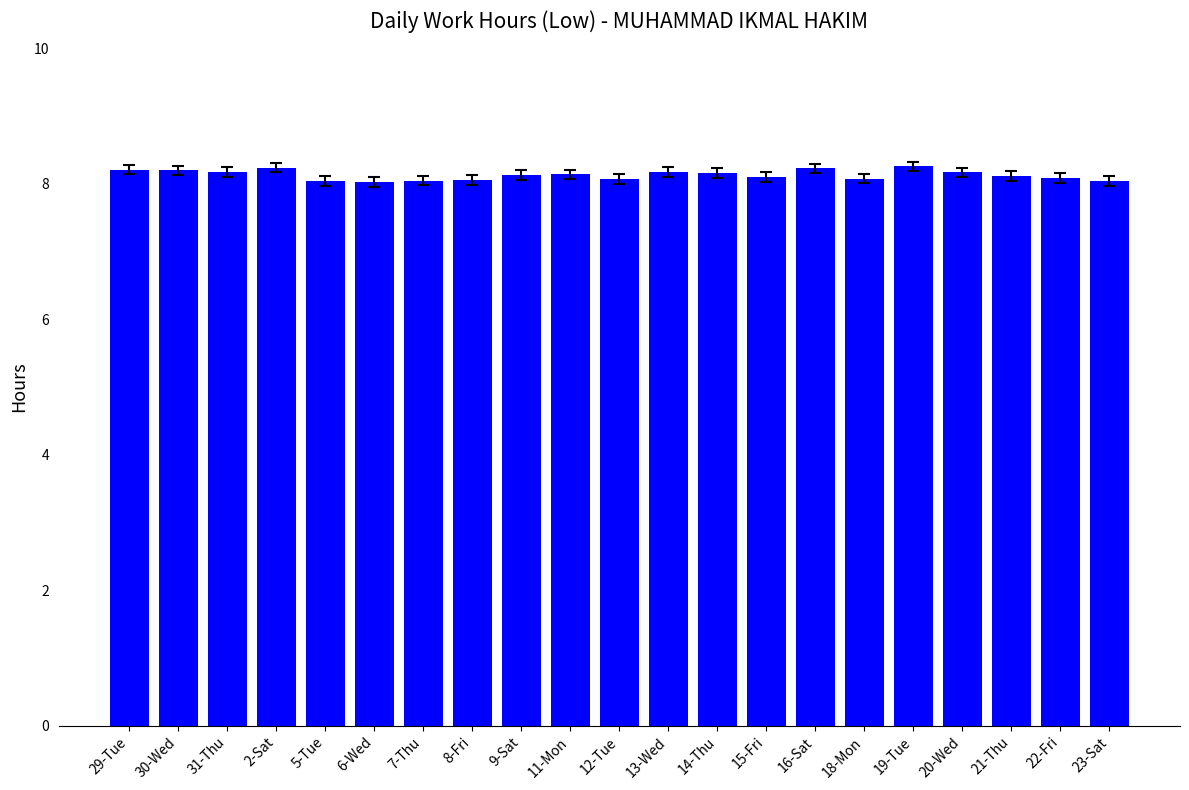

What is the sum of all values?

170.8